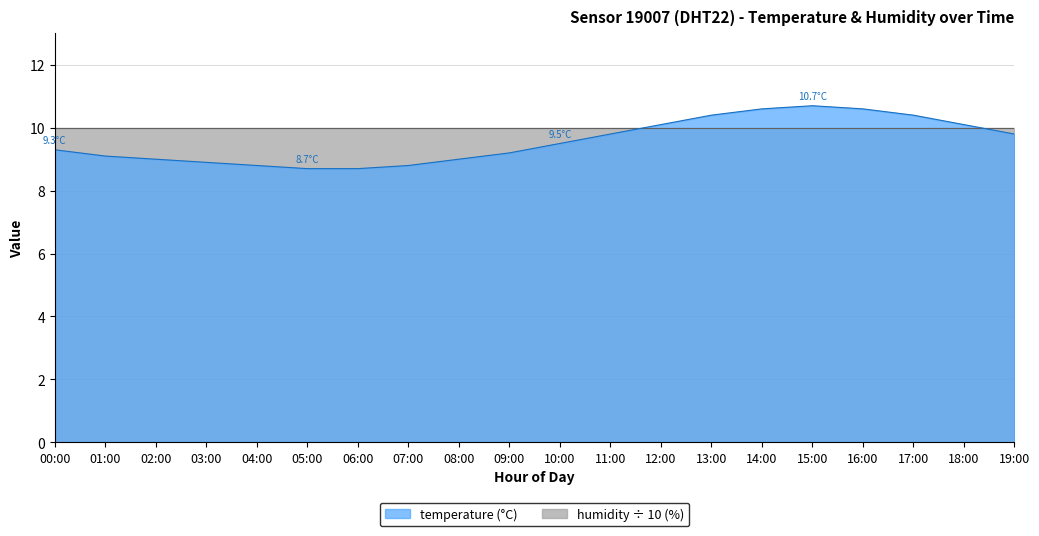

How many data points are less than 9?

5